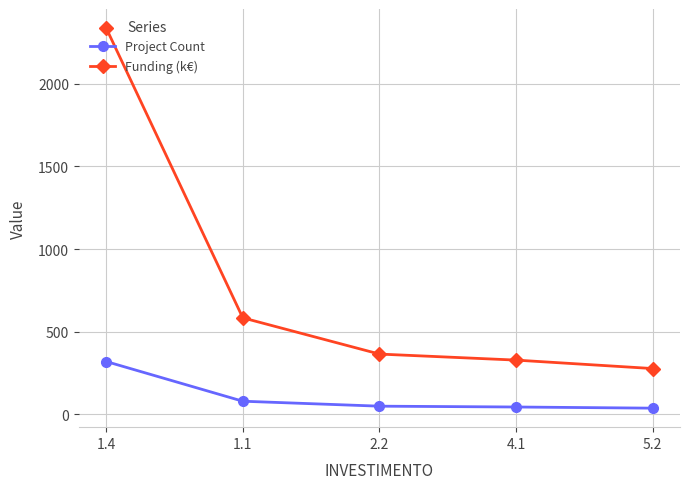

What is the minimum value shown in the chart?

38.0